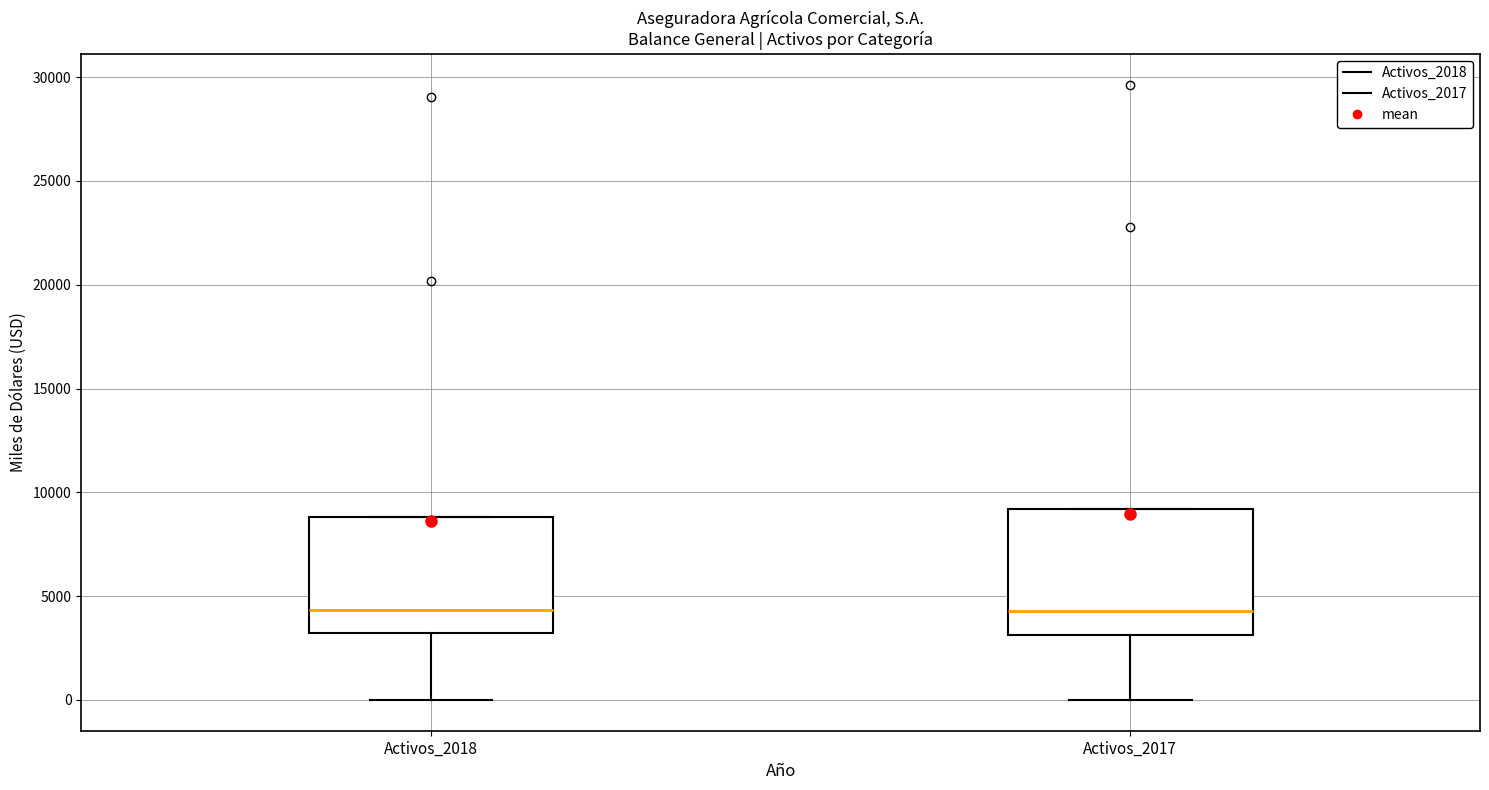

Reading left to right, transcribe this box plot: for each box, give where its median line is, the range the box spans, and where its two whiskers end, as read against the y-axis. The values are not printed on the chart, so give them approximately, as read against the axis.

Activos_2018: median 4500, box 3000 to 9000, whiskers 0 to 9000
Activos_2017: median 4500, box 3000 to 9000, whiskers 0 to 9000